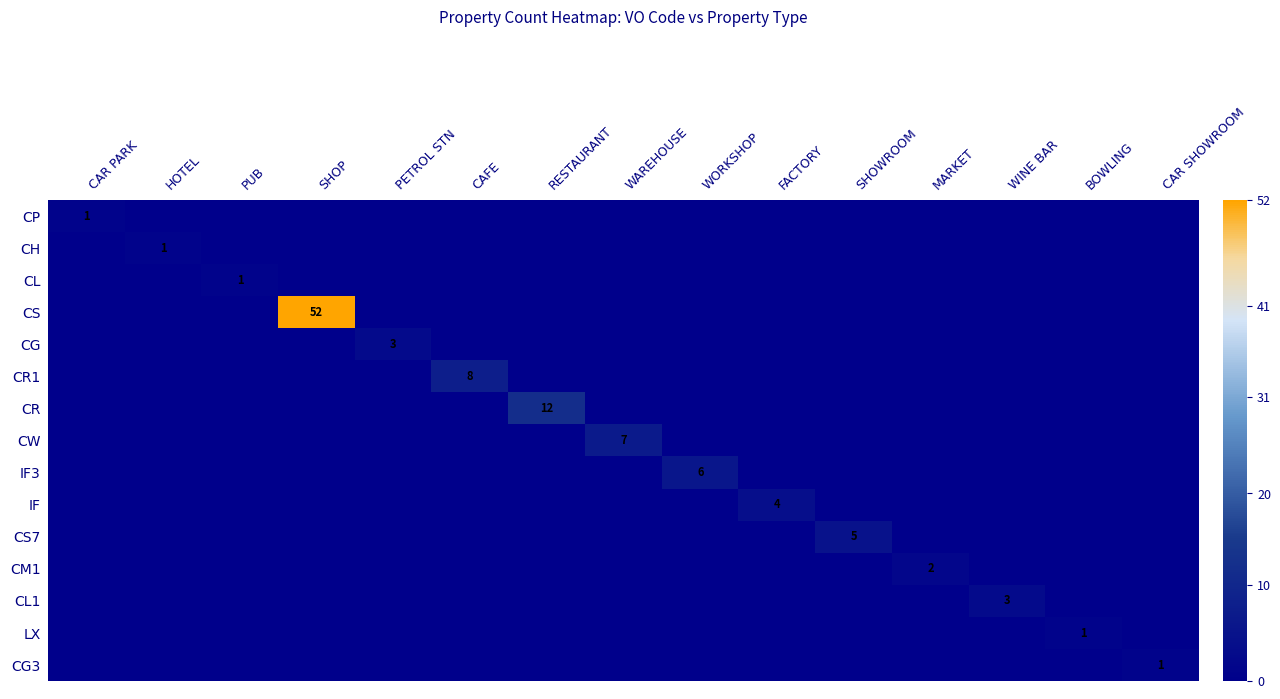

Is the value of CL1 at CAR SHOWROOM greater than the value of CM1 at BOWLING?

No